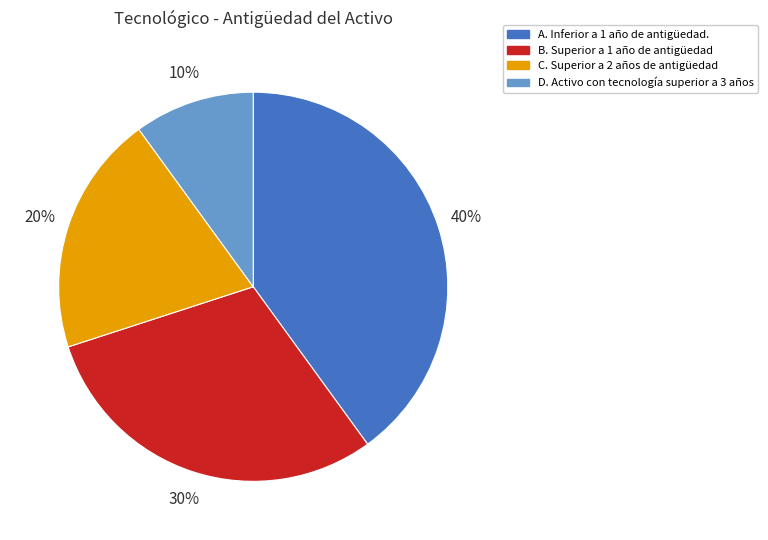

Do C. Superior a 2 años de antigüedad and D. Activo con tecnología superior a 3 años together represent more than half of the pie?

No